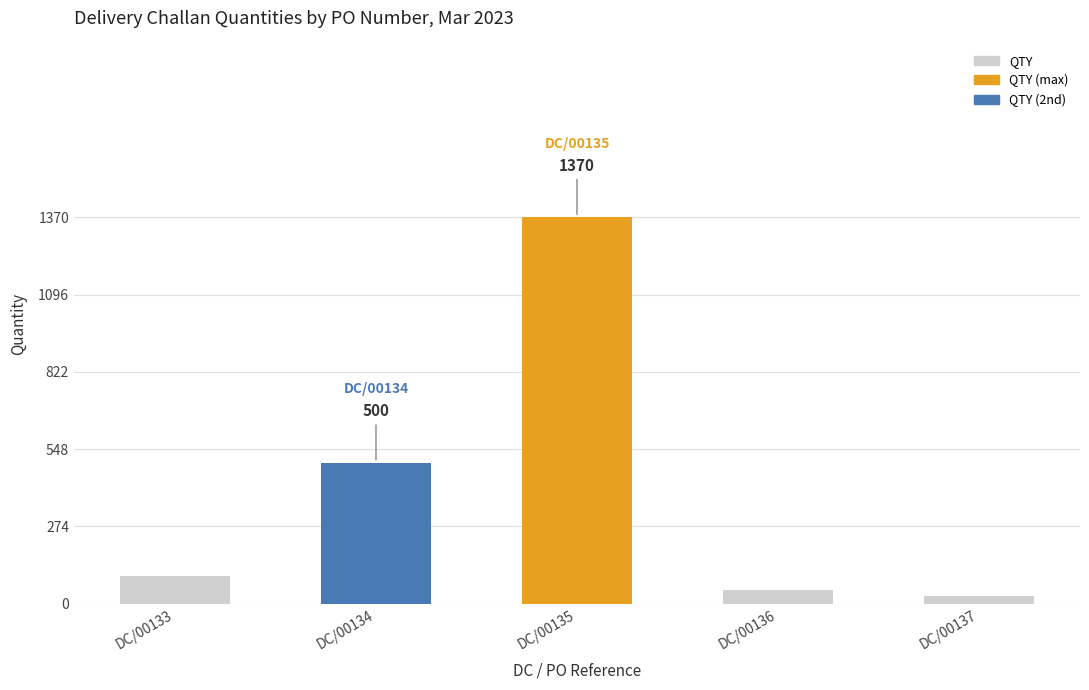

What is the difference between the values at DC/00135 and DC/00133?

1270